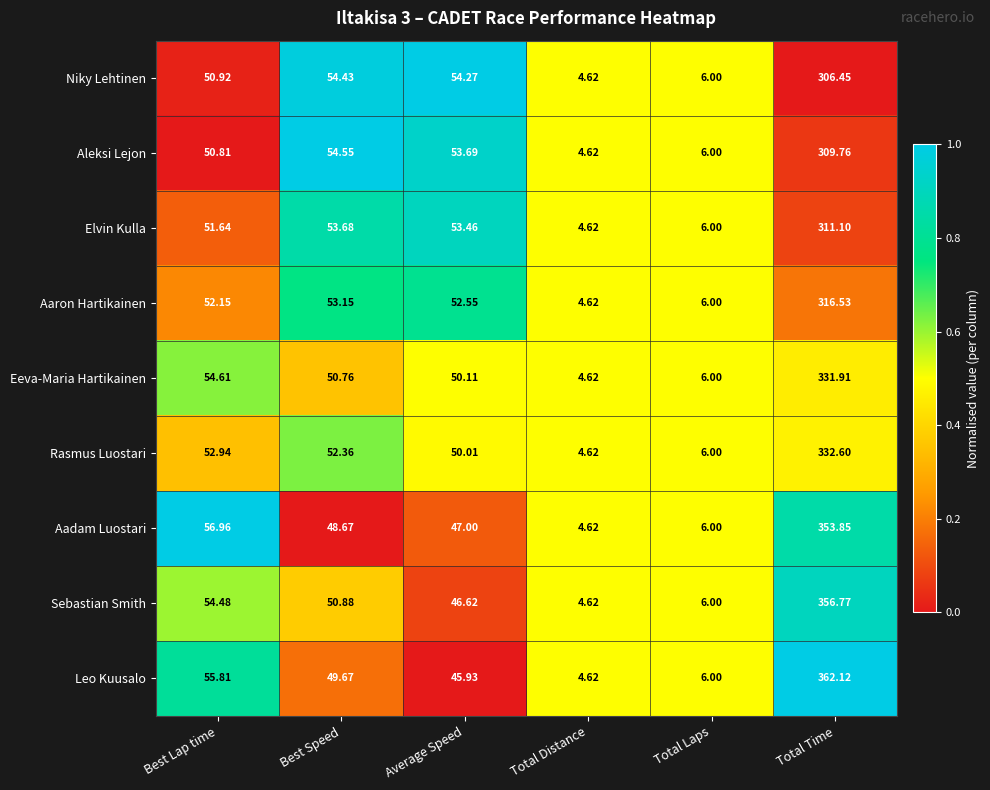

Which label corresponds to the smallest value in the chart?

Total Distance